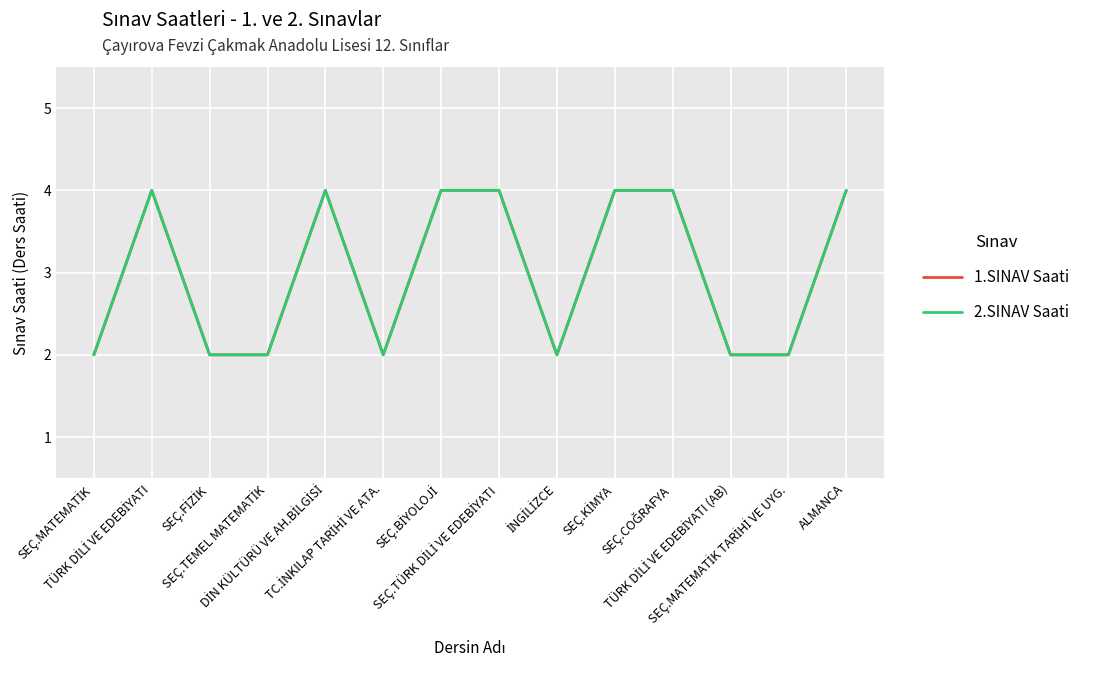

What is the difference between the maximum and minimum values in the 1.SINAV Saati series?

2